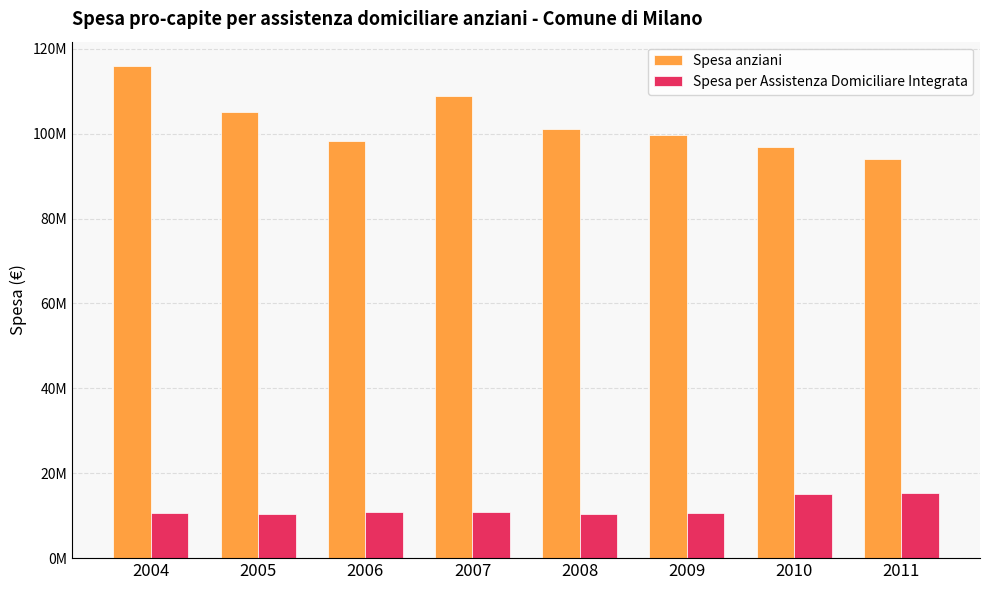

Which category has the highest value across all series?

2004